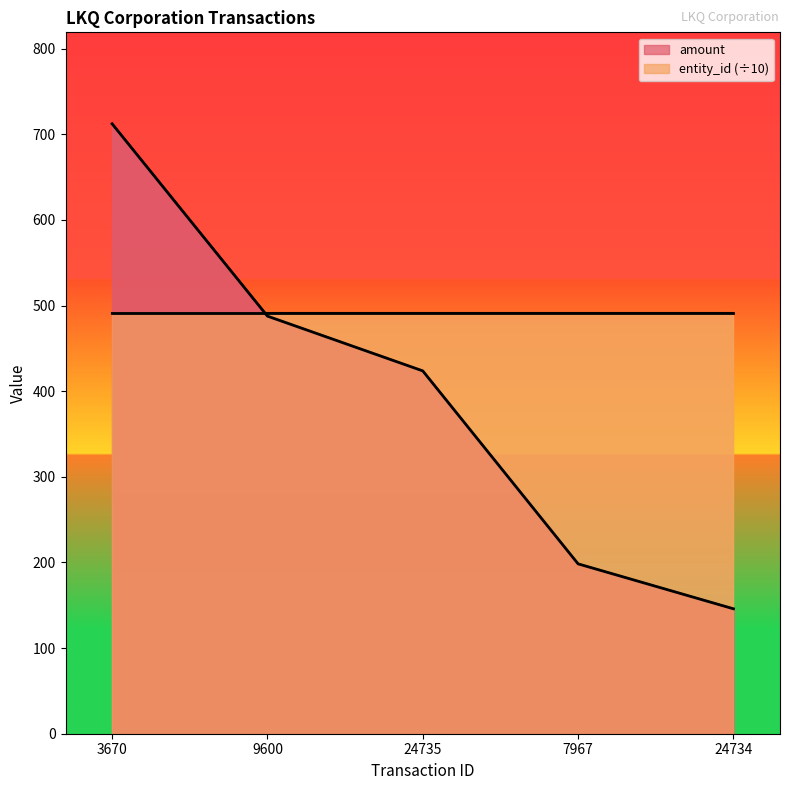

Rank the categories by value from highest to lowest.

3670, 9600, 24735, 7967, 24734